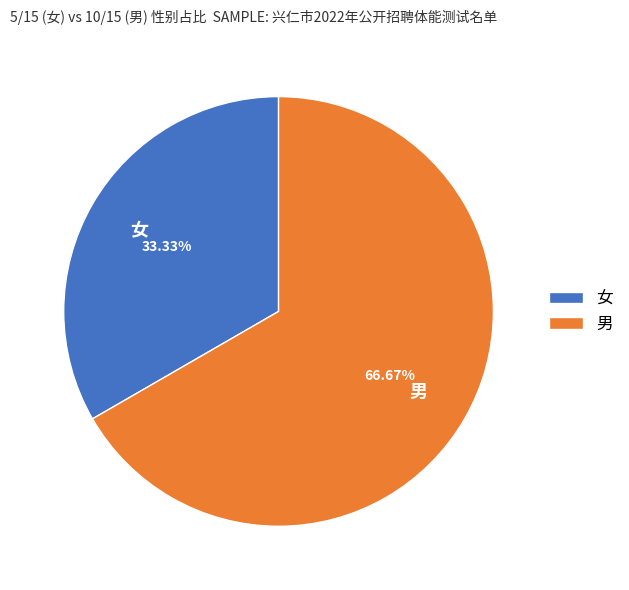

The 男 slice represents 92% of the pie. True or false?

False